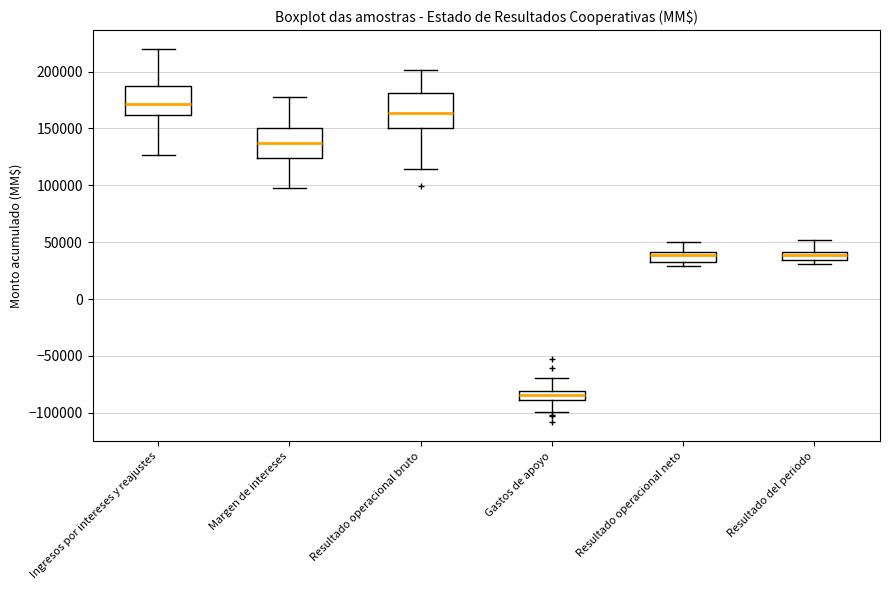

Reading left to right, read every box against the y-axis: the position of its median line, the range the box covers, and the ends of its whiskers. The values are not printed on the chart, so give them approximately, as read against the axis.

Ingresos por intereses y reajustes: median 170000, box 160000 to 185000, whiskers 125000 to 220000
Margen de intereses: median 135000, box 125000 to 150000, whiskers 100000 to 175000
Resultado operacional bruto: median 165000, box 150000 to 180000, whiskers 115000 to 200000
Gastos de apoyo: median -85000, box -90000 to -80000, whiskers -100000 to -70000
Resultado operacional neto: median 40000 (just below the box's upper edge), box 30000 to 40000, whiskers 30000 (just below the box's lower edge) to 50000
Resultado del periodo: median 40000 (inside the box), box 35000 to 40000, whiskers 30000 to 50000